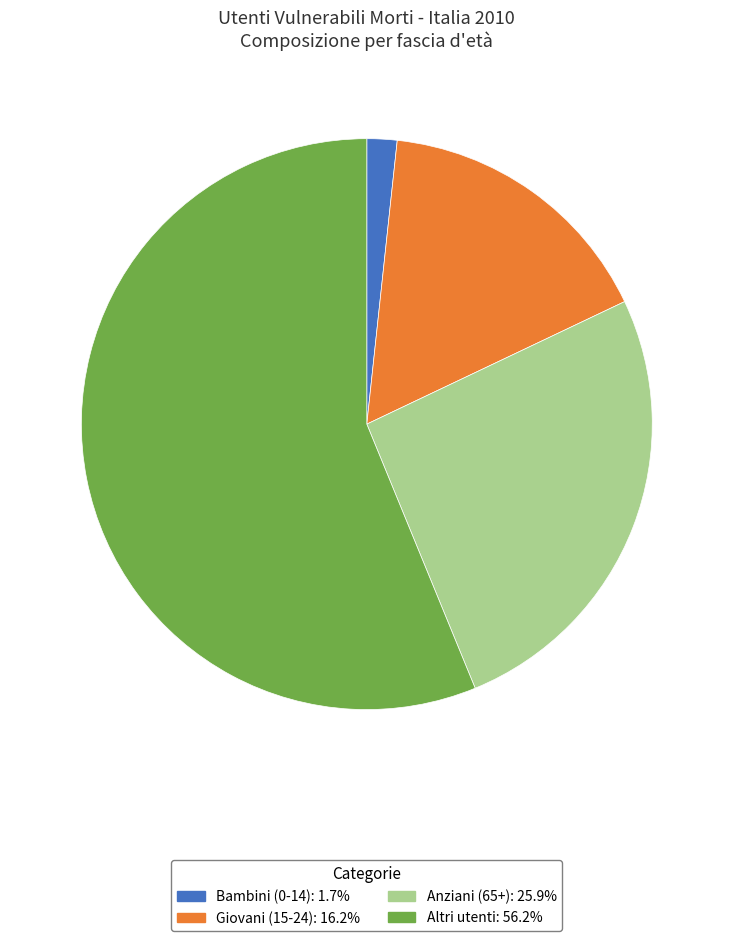

How many slices are in this pie chart?

4